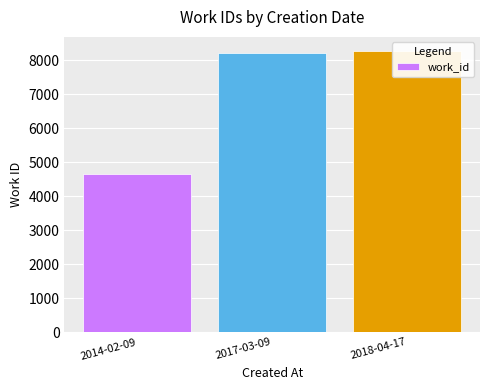

How many distinct data groups are displayed?

1